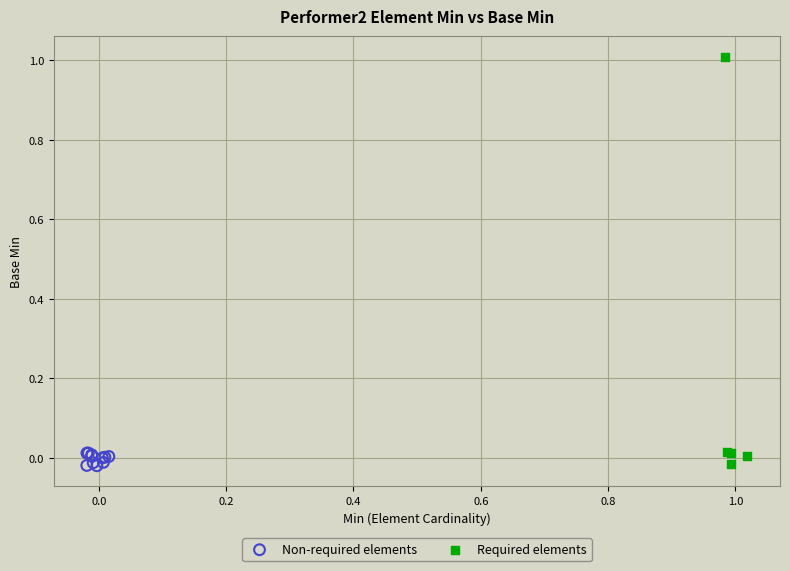

Which series has the widest spread of Y values?

Required elements